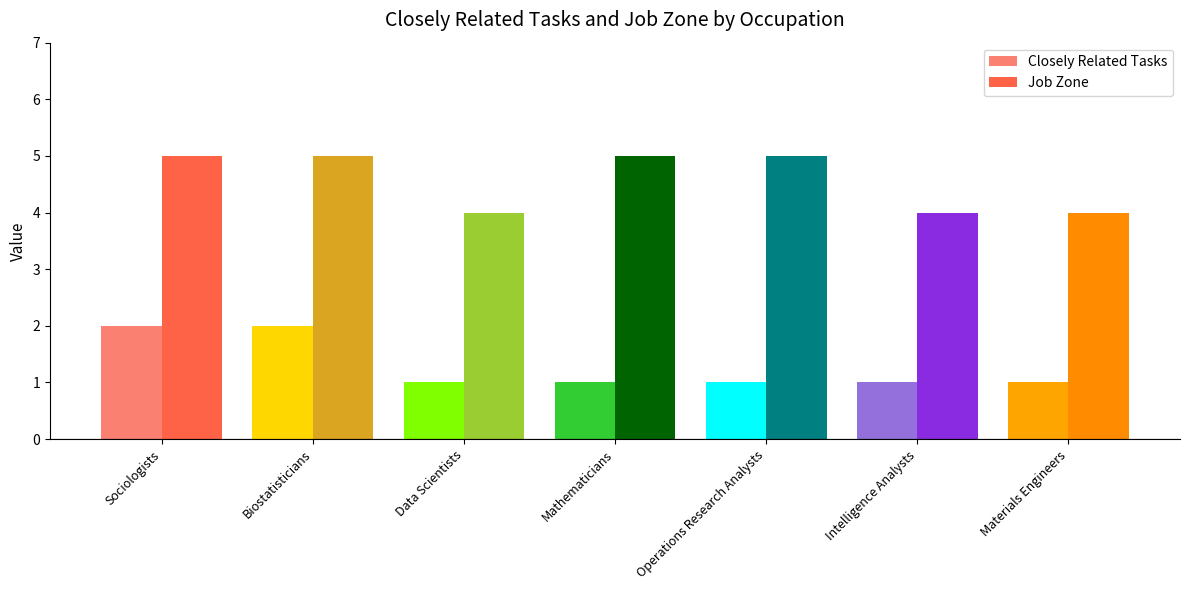

What value does the Job Zone series have at Operations Research Analysts?

5